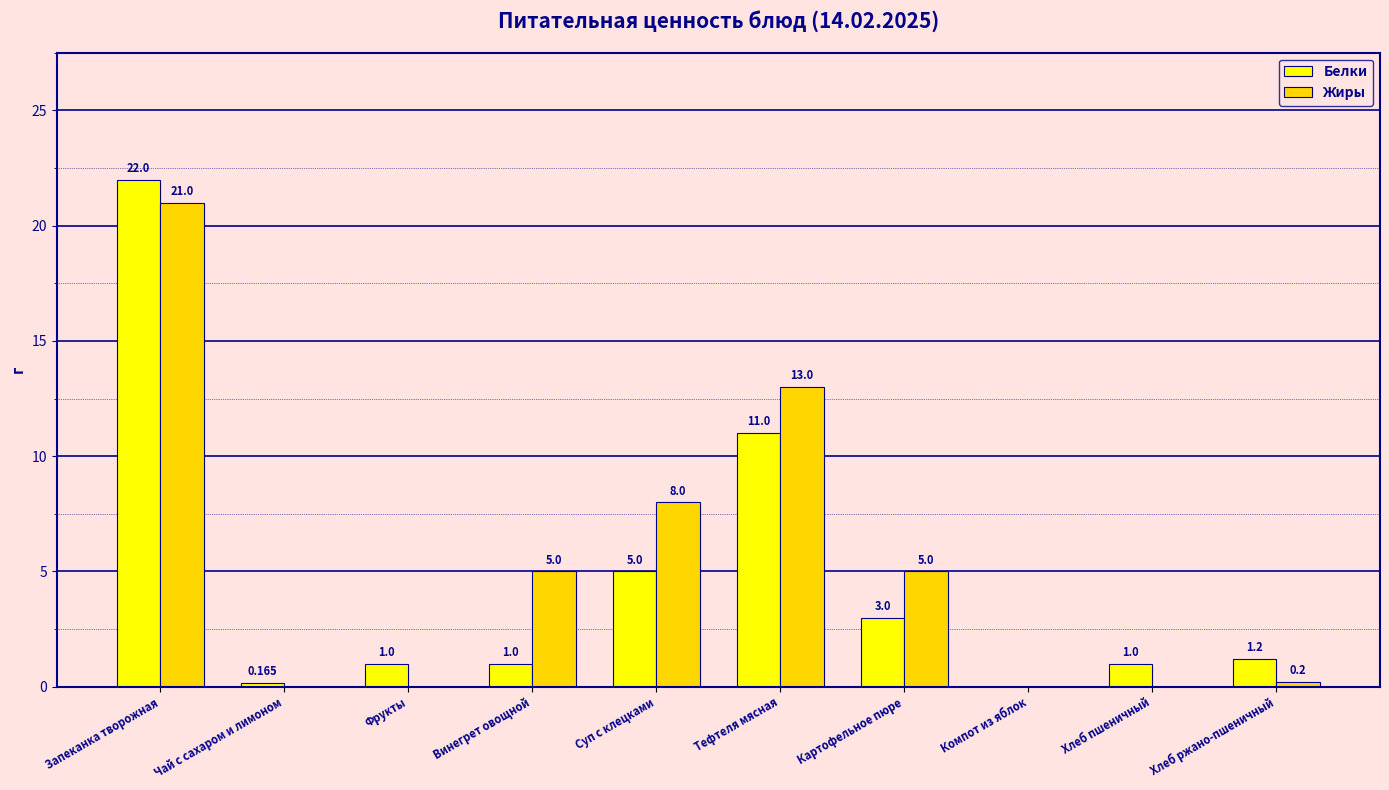

At which label does Белки first exceed 1?

Запеканка творожная